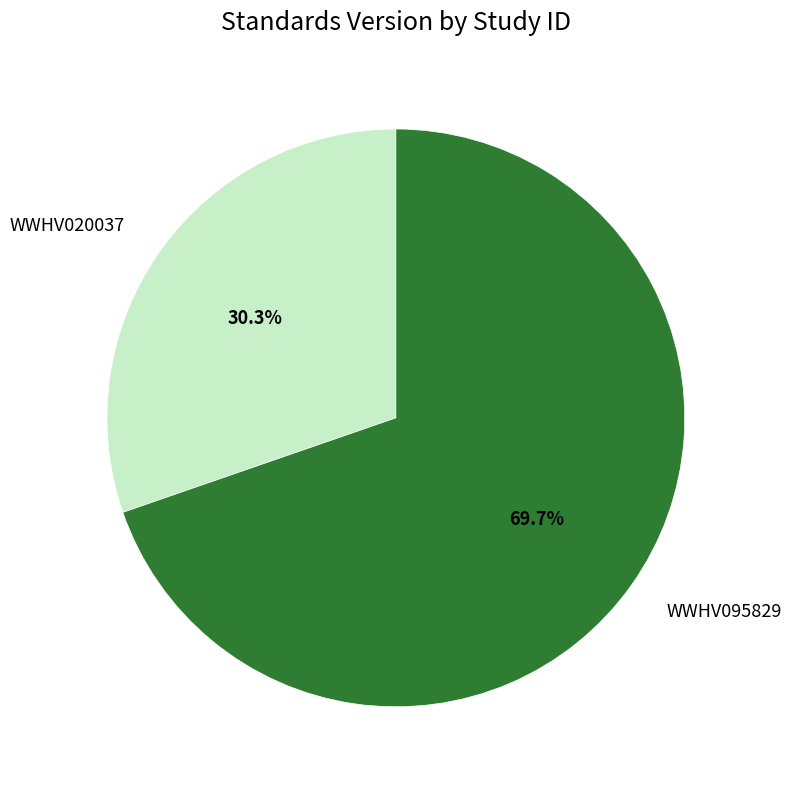

Is there a majority slice in this chart?

Yes